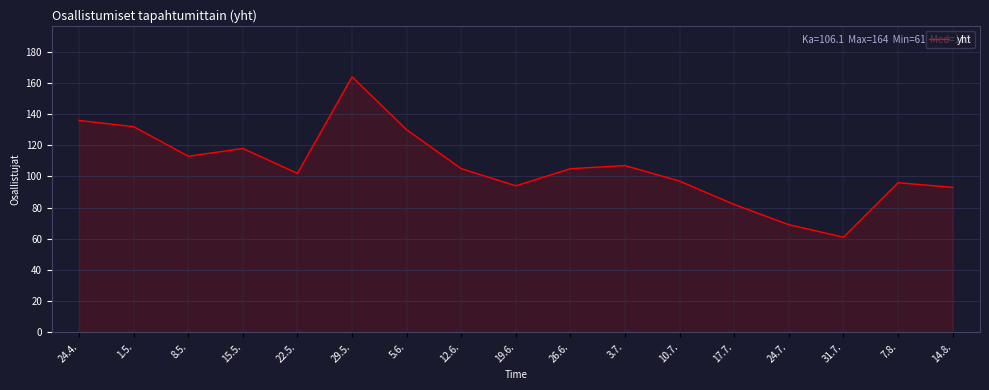

What is the minimum value shown in the chart?

61